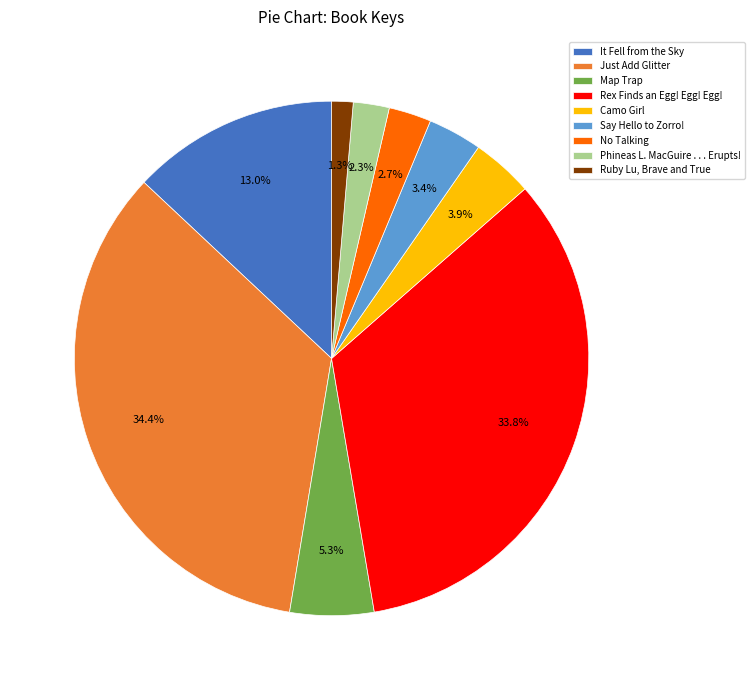

What percentage do It Fell from the Sky and Say Hello to Zorro! together represent?

16.4%